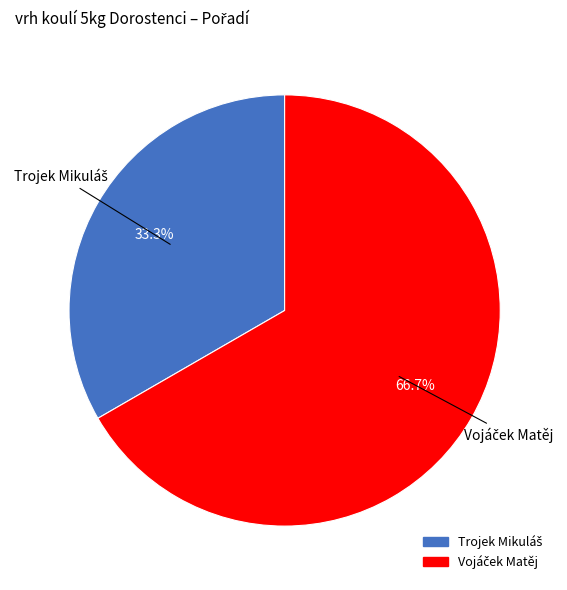

Which slice is the smallest?

Trojek Mikuláš